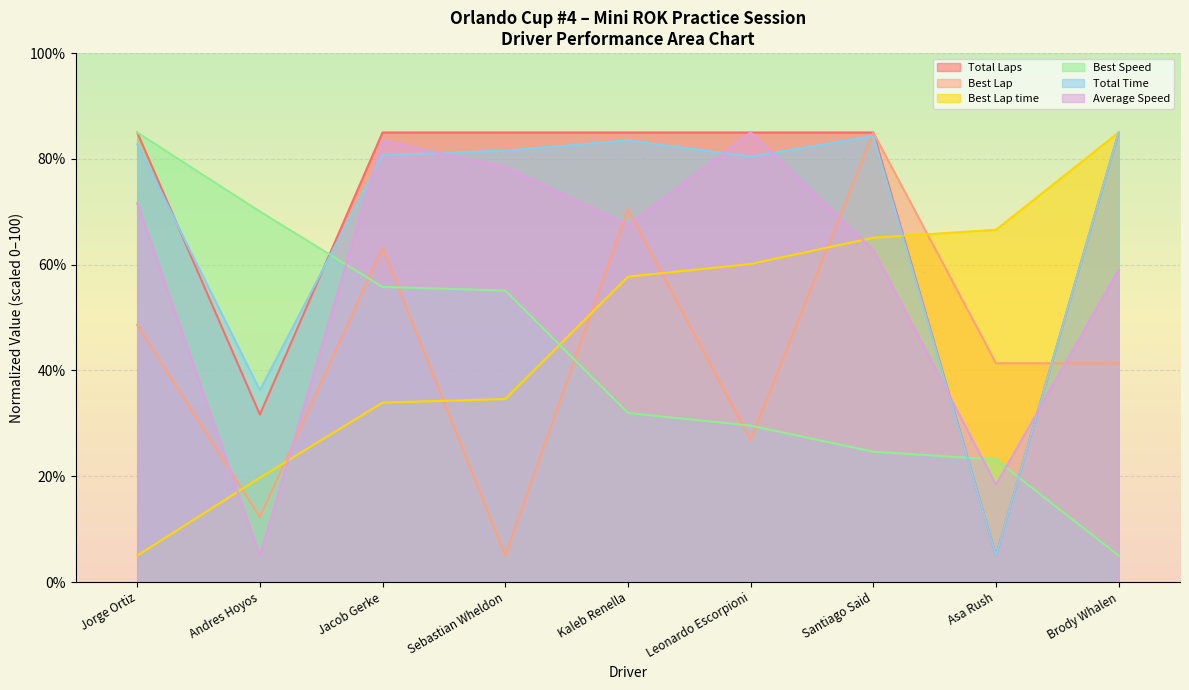

What position from the right is Andres Hoyos?

8